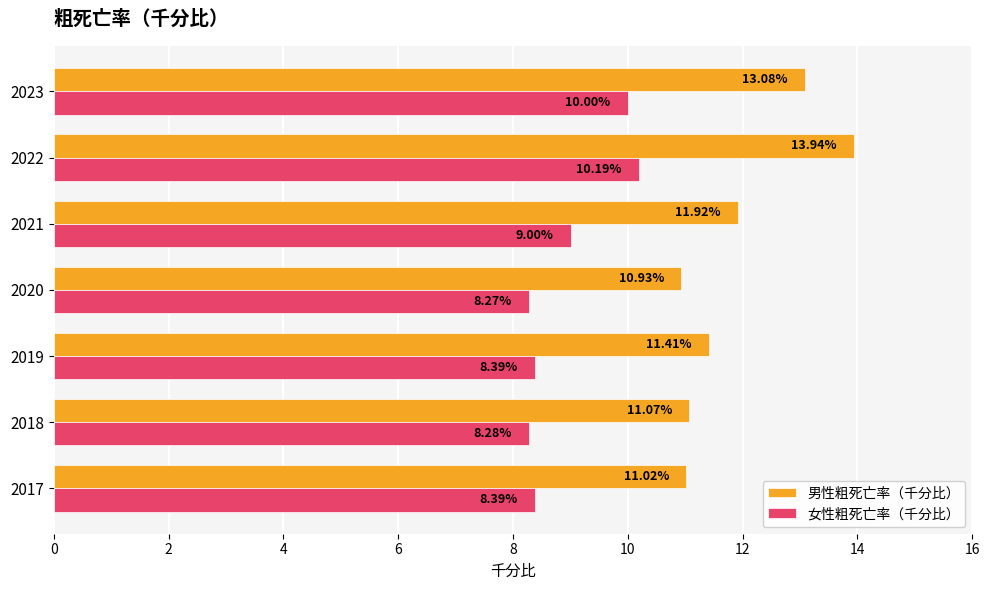

What is the smallest value displayed?

8.3